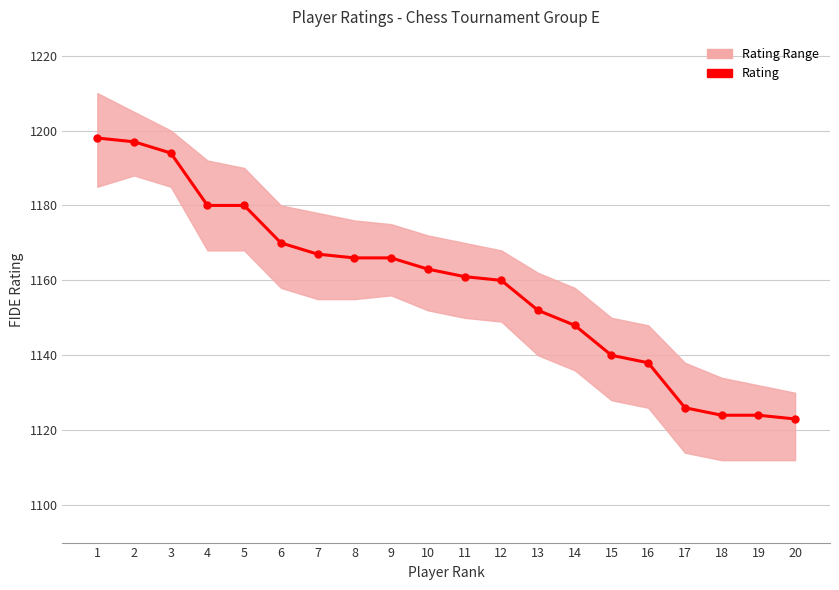

What is the value of the 10th point from the left?

1163